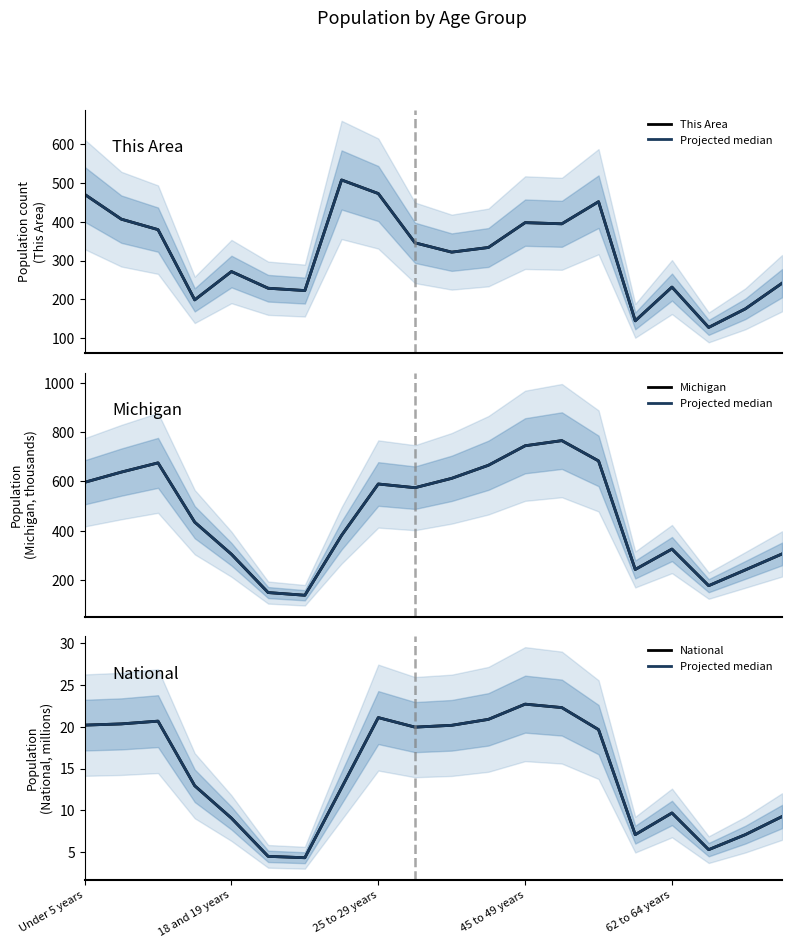

True or false: Michigan and Projected median intersect in this chart.

False